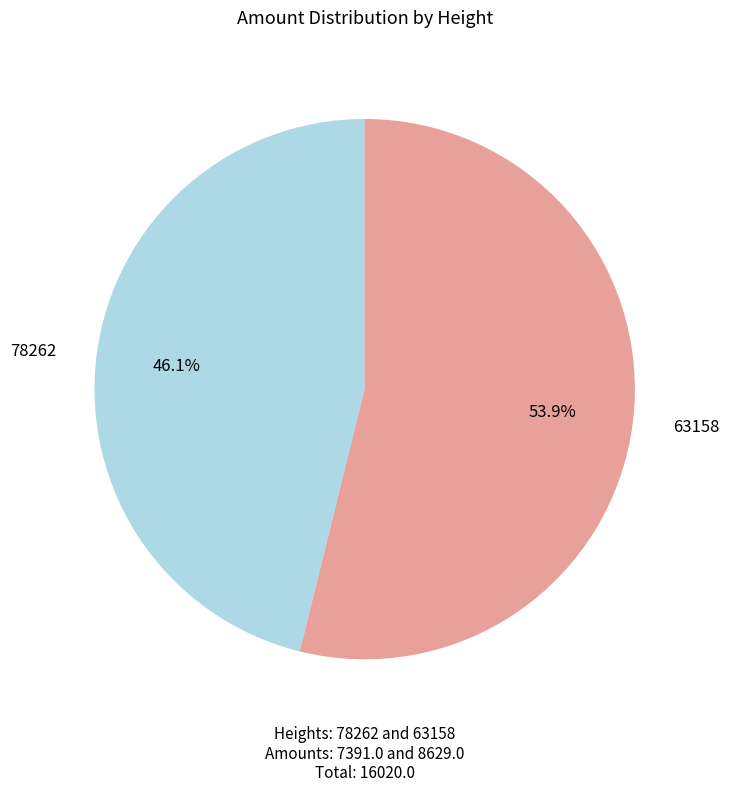

To the nearest percent, what is the difference between the 63158 and 78262 slice percentages?

8%